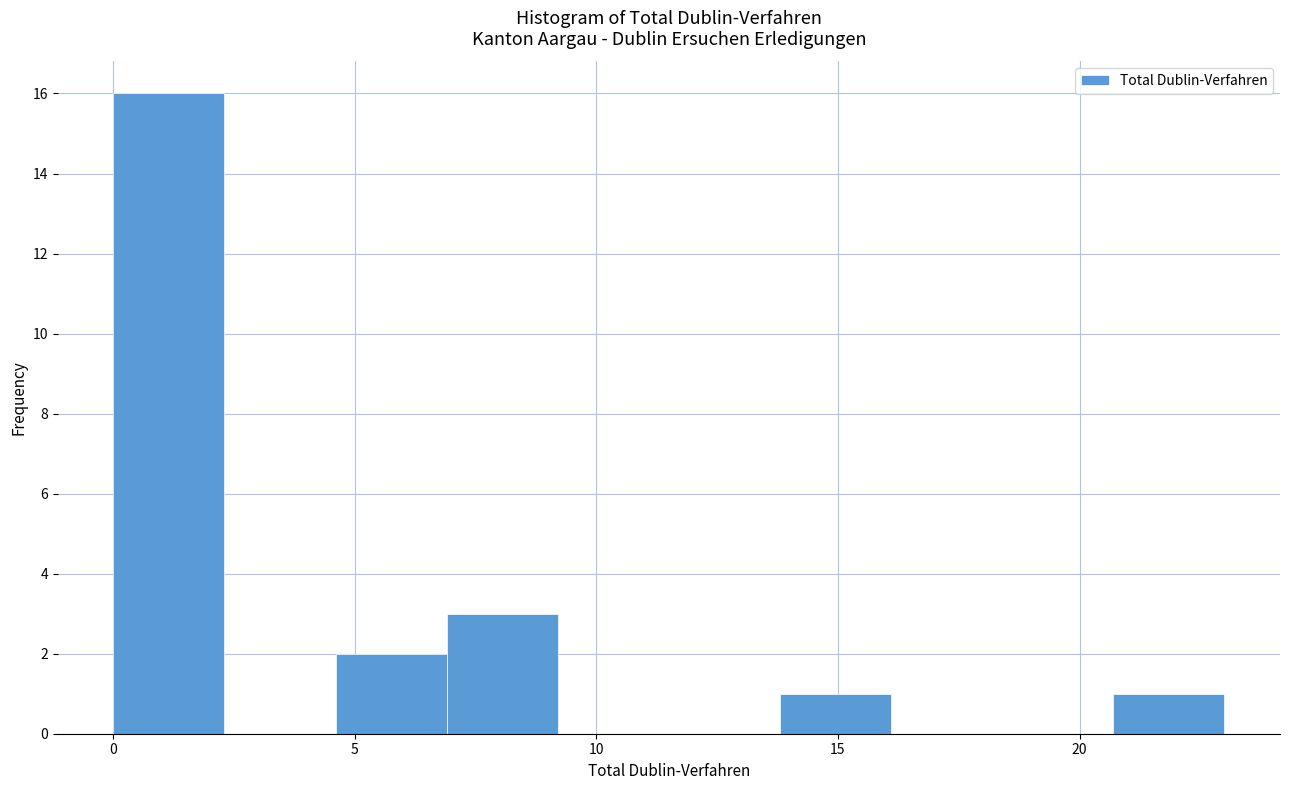

Reading left to right, transcribe this chart: for each bar, give the range it covers on the x-axis and its height. Neither the bar edges nor the heights are printed on the chart, so give them approximately, as read against the axes.

0.0 to 2.3: 16
2.3 to 4.6: 0
4.6 to 6.9: 2
6.9 to 9.2: 3
9.2 to 11.5: 0
11.5 to 13.8: 0
13.8 to 16.1: 1
16.1 to 18.4: 0
18.4 to 20.7: 0
20.7 to 23.0: 1